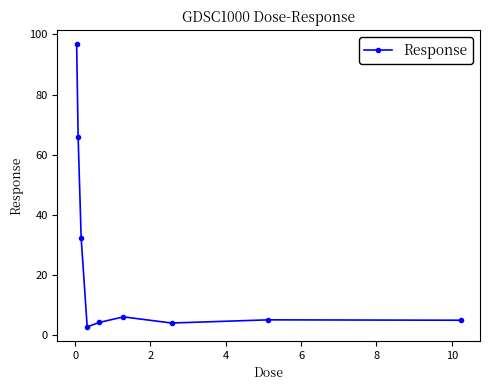

Count the number of data series in this chart.

1